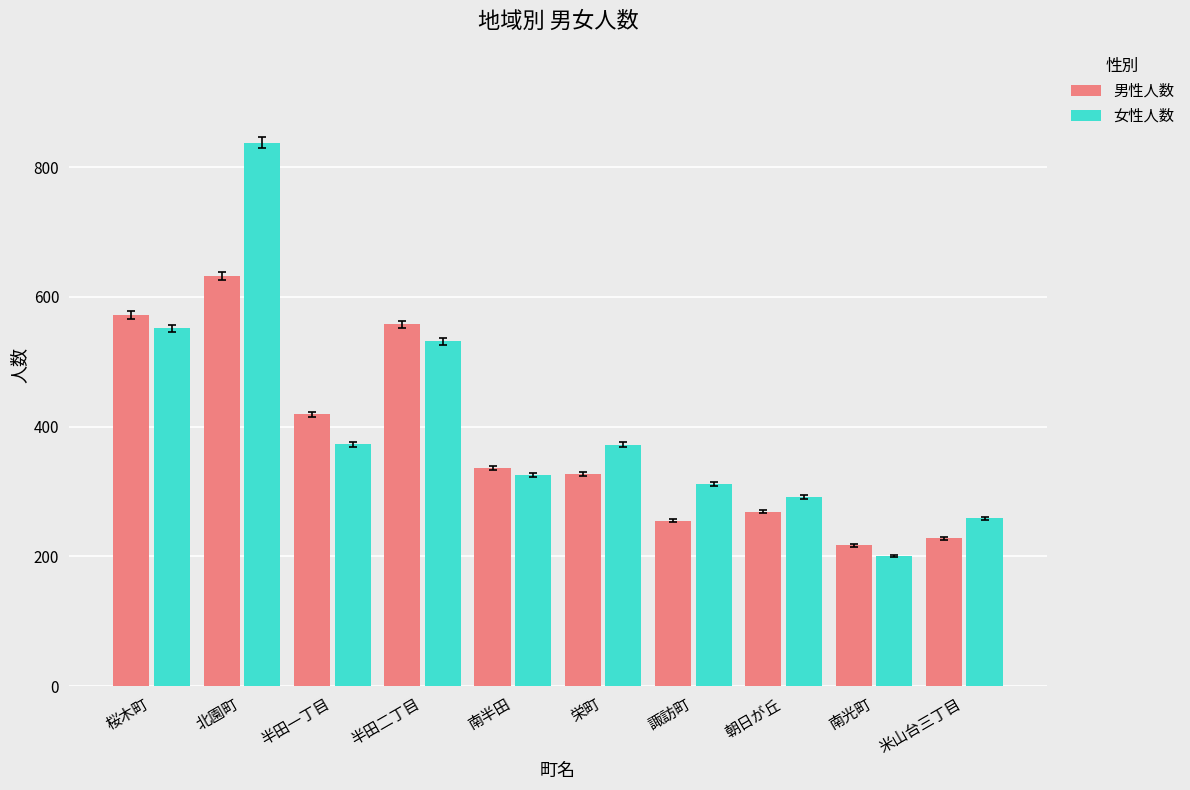

What is the sum of the 女性人数 values at 桜木町 and 米山台三丁目?

811